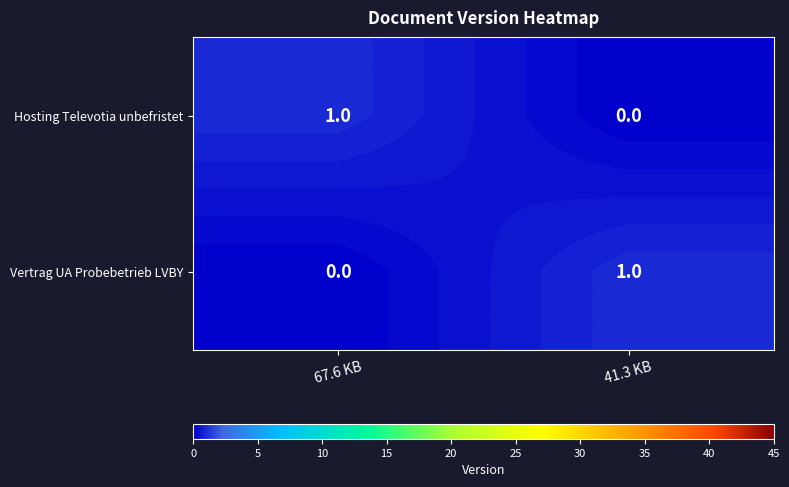

True or false: Hosting Televotia unbefristet has a value of 1 at 41.3 KB.

False